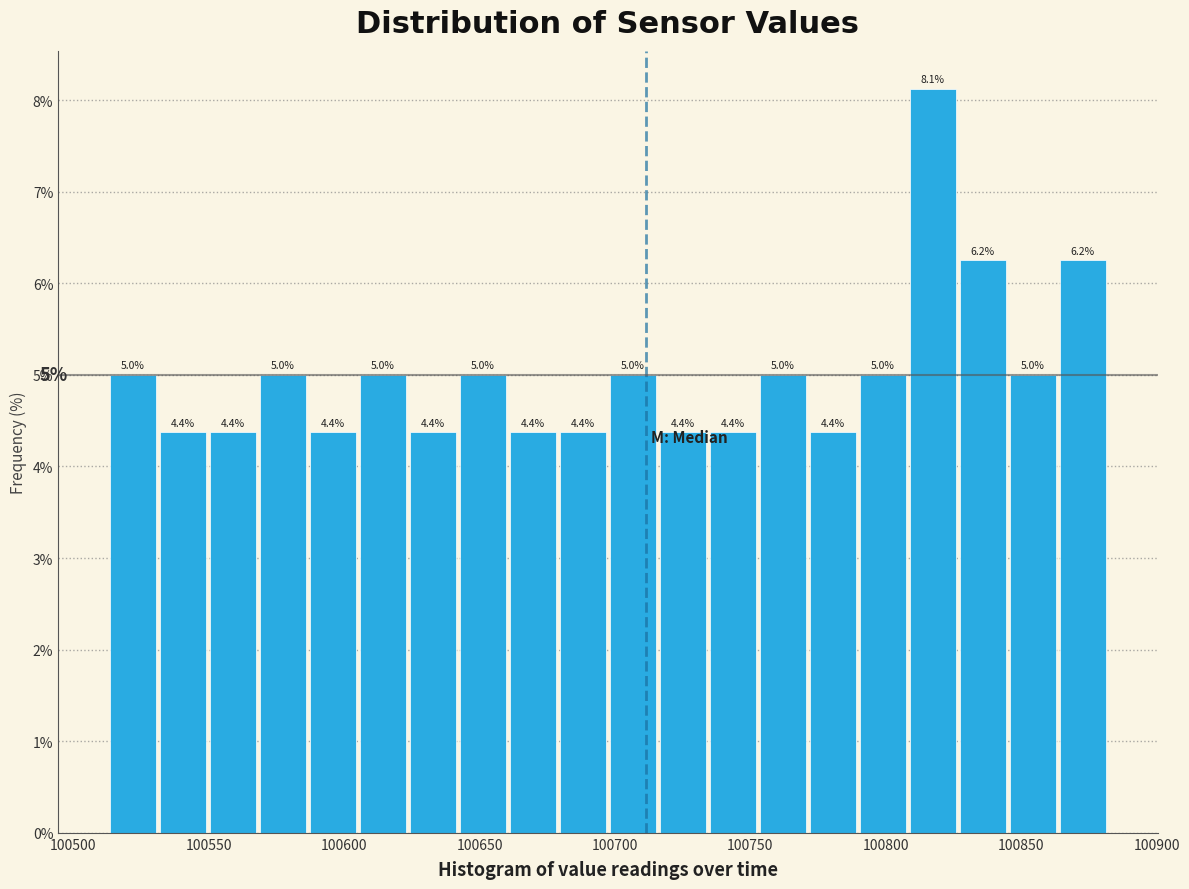

Around what value on the x-axis is the tallest bar? Give the approximate position of its centre, as read against the axis.

100815